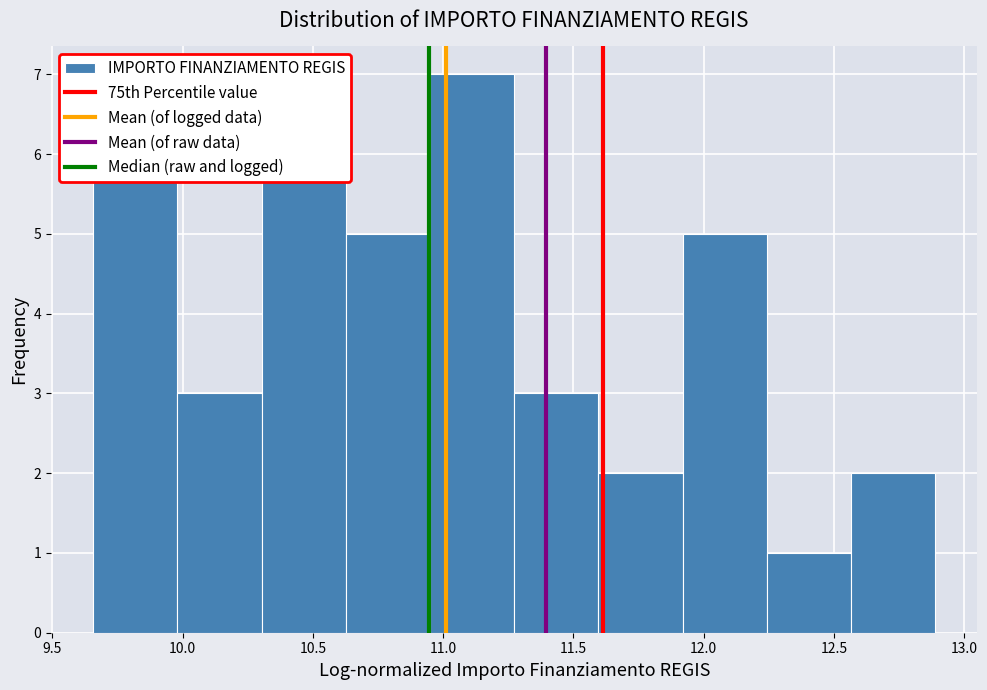

Reading left to right, transcribe this chart: for each bar, give the range it covers on the x-axis and its height. Neither the bar edges nor the heights are printed on the chart, so give them approximately, as read against the axes.

9.65 to 10.00: 6
10.00 to 10.30: 3
10.30 to 10.65: 6
10.65 to 10.95: 5
10.95 to 11.25: 7
11.25 to 11.60: 3
11.60 to 11.90: 2
11.90 to 12.25: 5
12.25 to 12.55: 1
12.55 to 12.90: 2